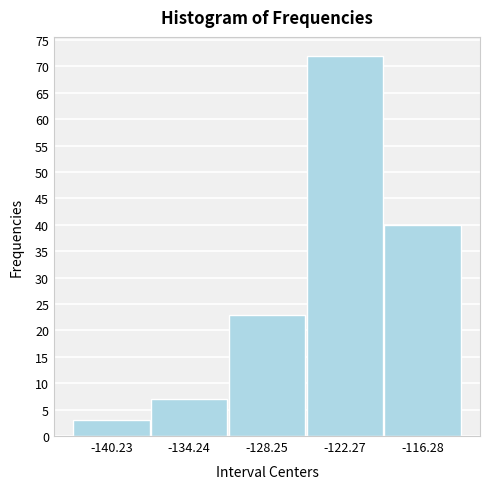

Reading left to right, transcribe this chart: for each bar, give the range it covers on the x-axis and its height. Neither the bar edges nor the heights are printed on the chart, so give them approximately, as read against the axes.

-143 to -137: 3
-137 to -131: 7
-131 to -125: 23
-125 to -119: 72
-119 to -113: 40